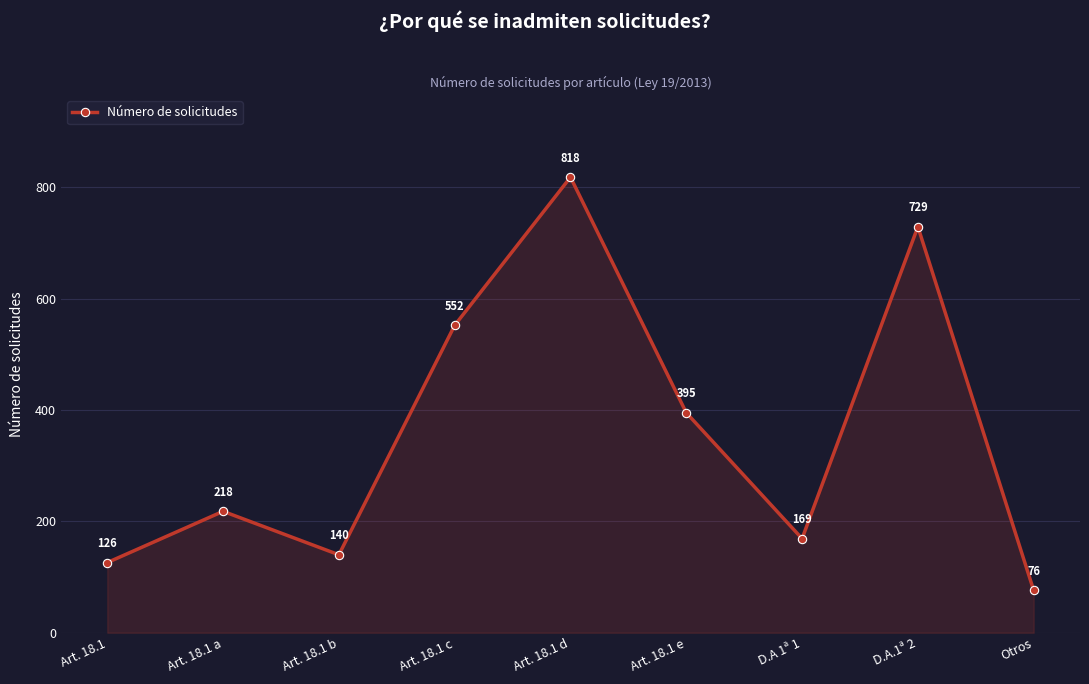

How many values are below 218?

4